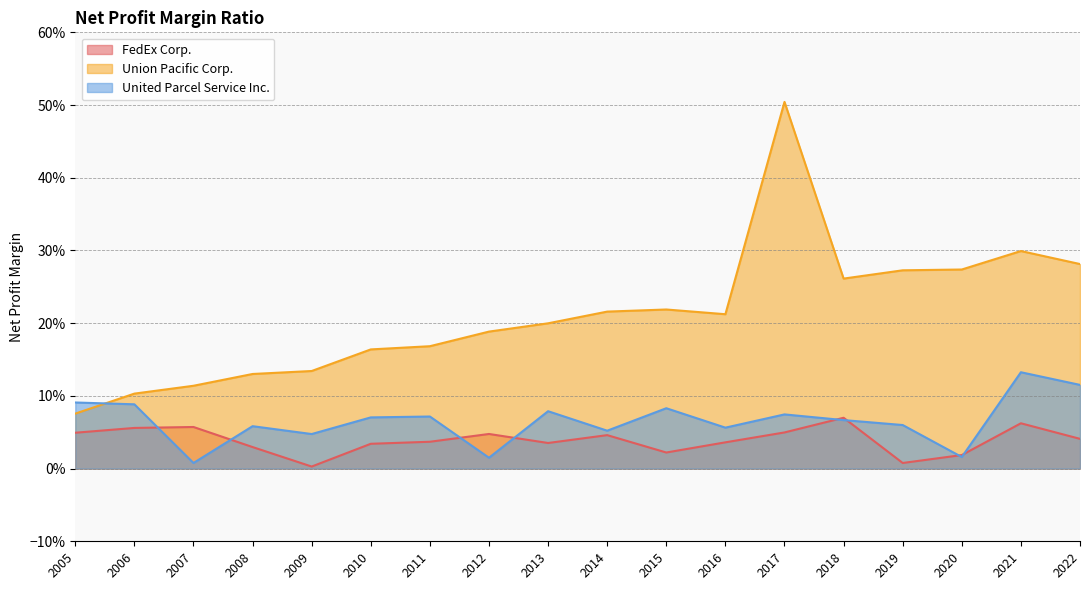

How many intersections are there between FedEx Corp. and United Parcel Service Inc.?

8